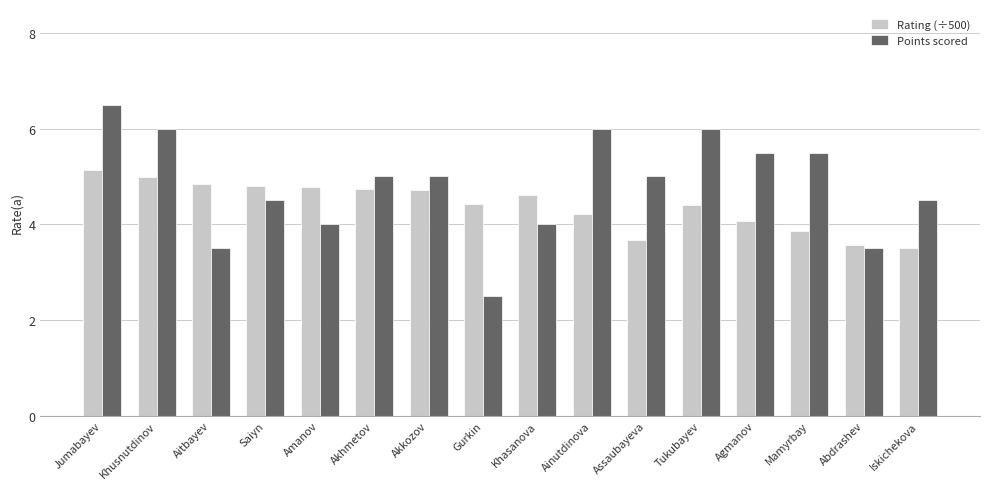

How many categories are shown in the chart?

16